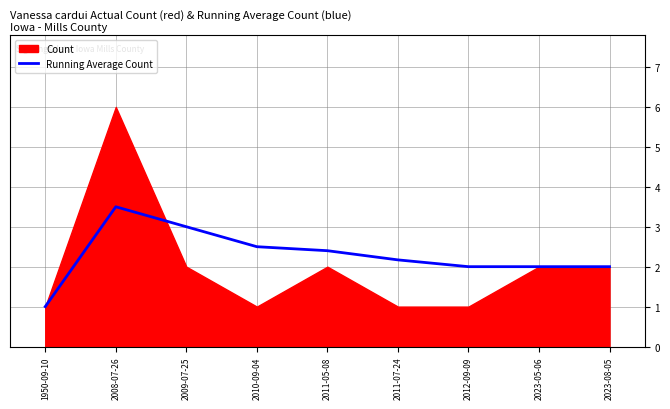

What is the label of the 9th point from the right?

1950-09-10